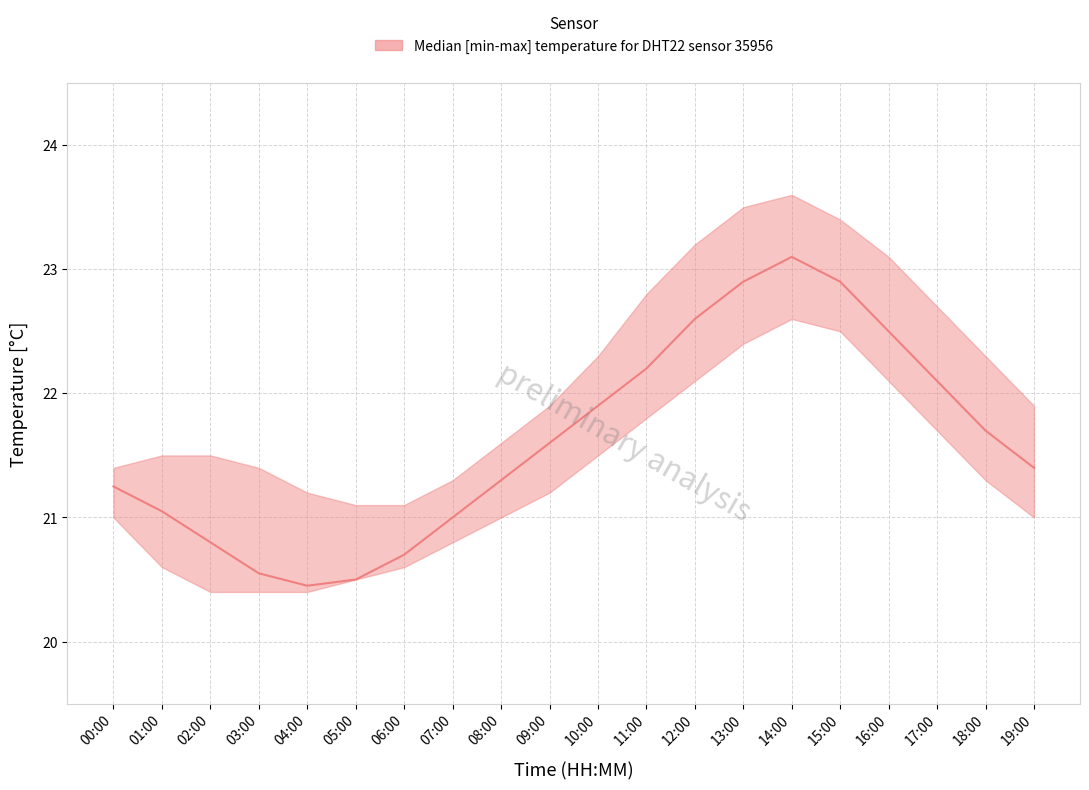

True or false: temperature_upper and temperature_lower intersect in this chart.

False